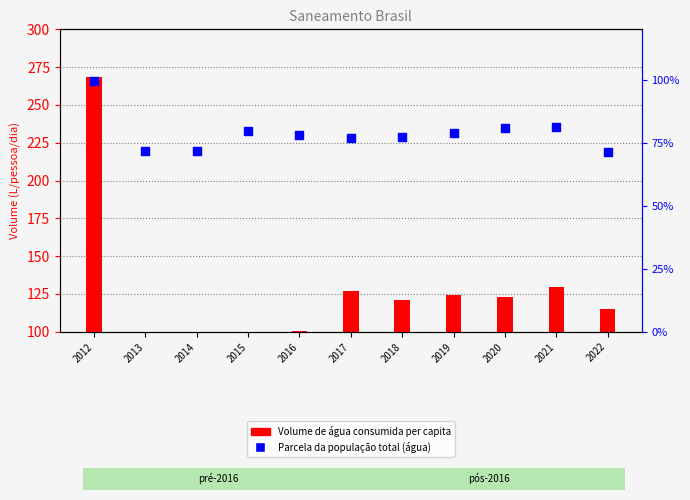

Which series contains the highest Y value?

Volume de água consumida per capita